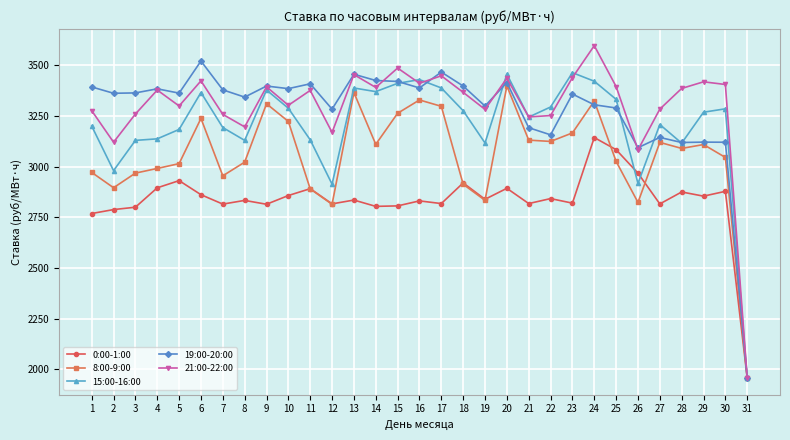

Which series has the widest spread of values?

21:00-22:00